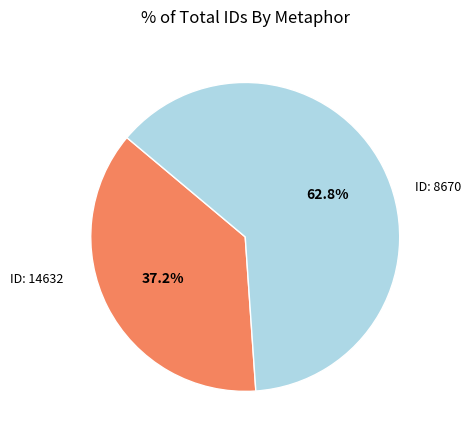

How many slices are in this pie chart?

2